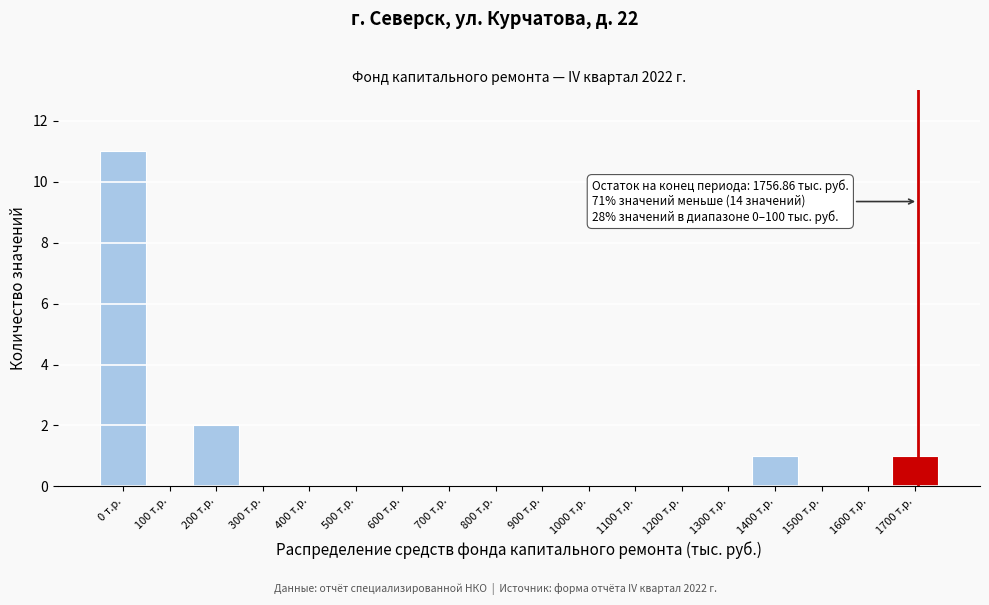

Reading left to right, what are all the values shown in this chart?

0 т.р.=11	100 т.р.=0	200 т.р.=2	300 т.р.=0	400 т.р.=0	500 т.р.=0	600 т.р.=0	700 т.р.=0	800 т.р.=0	900 т.р.=0	1000 т.р.=0	1100 т.р.=0	1200 т.р.=0	1300 т.р.=0	1400 т.р.=1	1500 т.р.=0	1600 т.р.=0	1700 т.р.=1